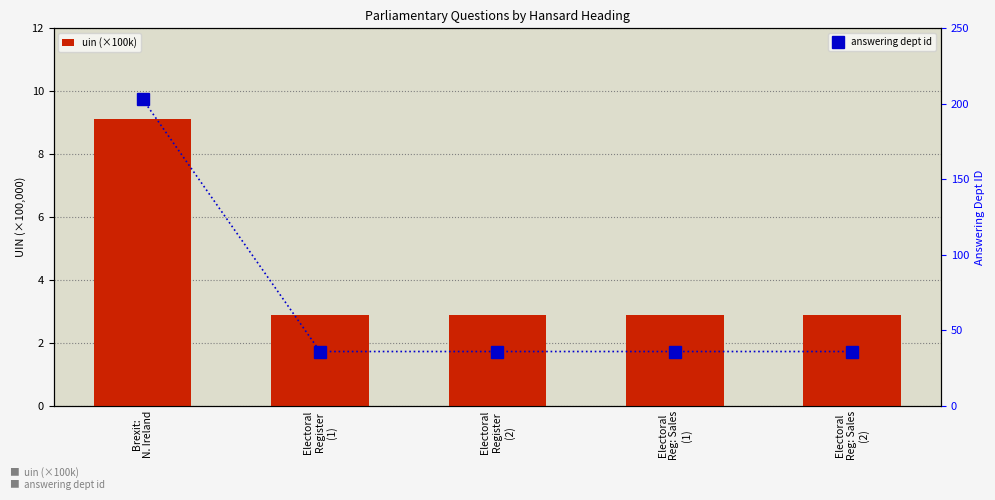

List the labels in order of uin (×100k) value, largest first.

Brexit:
N. Ireland, Electoral
Reg: Sales
(2), Electoral
Reg: Sales
(1), Electoral
Register
(2), Electoral
Register
(1)